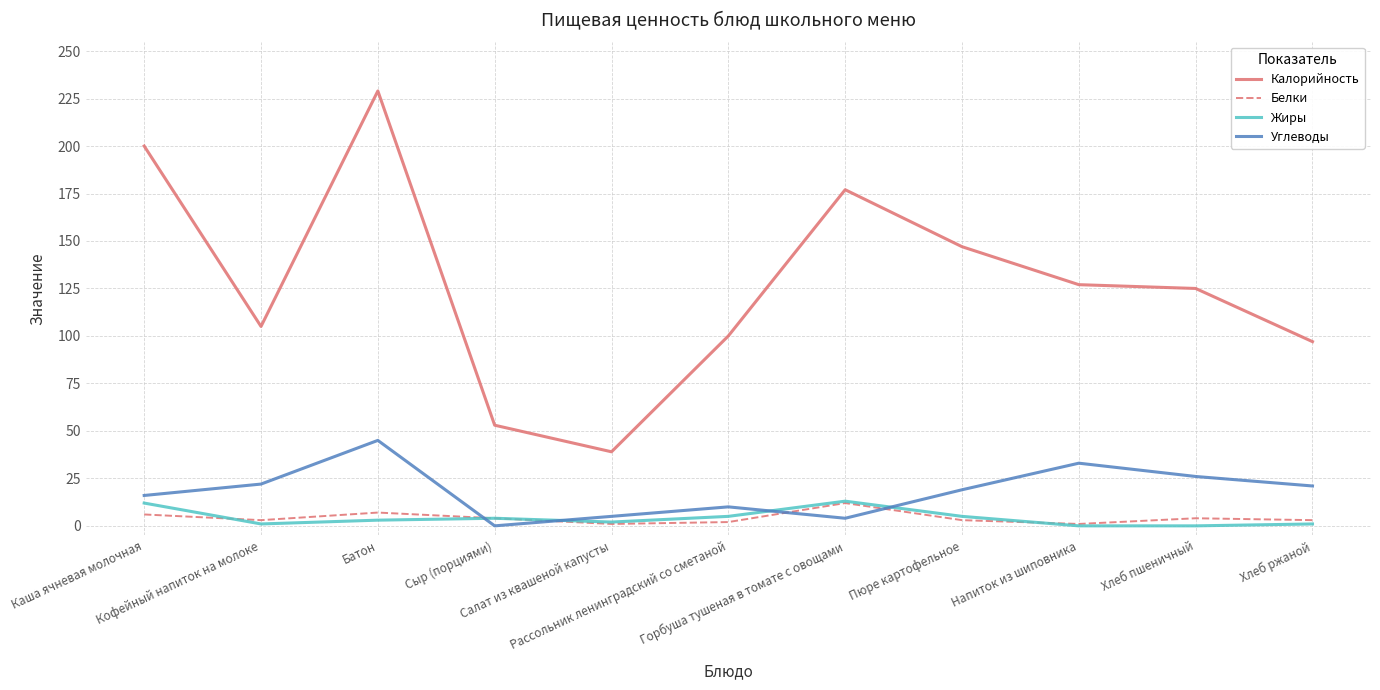

Which label corresponds to the largest value in the chart?

Батон